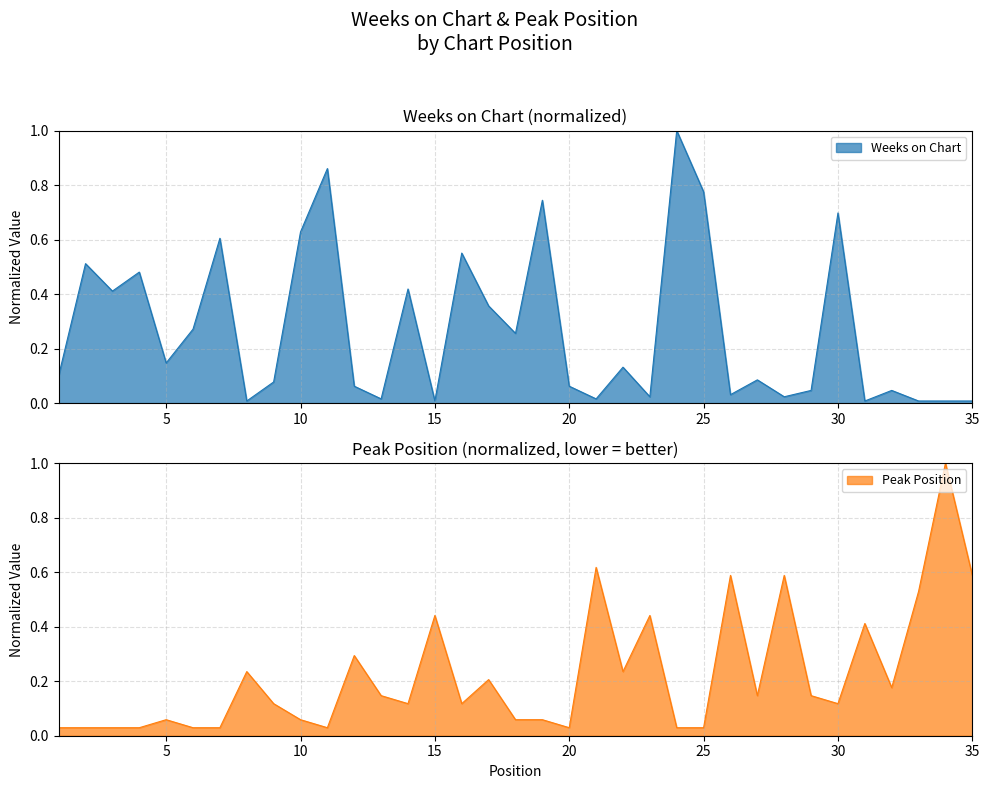

True or false: Weeks on Chart has a value of 1.0 at 30.

False